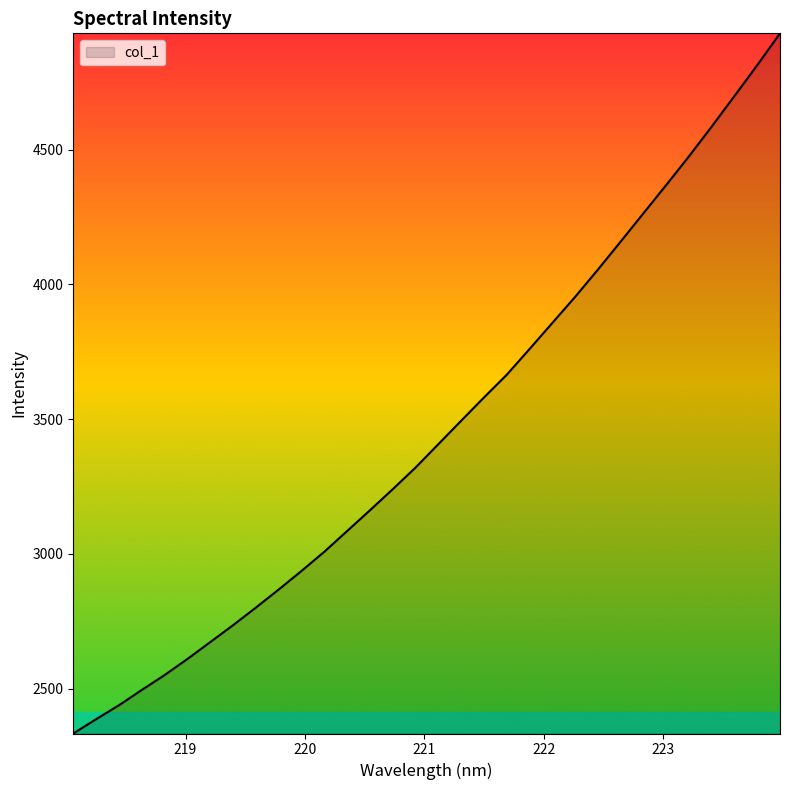

What is the maximum value shown in the chart?

4931.0